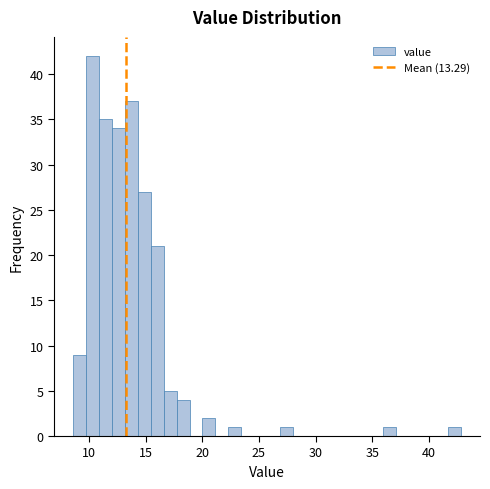

Around what value on the x-axis is the tallest bar? Give the approximate position of its centre, as read against the axis.

10.5